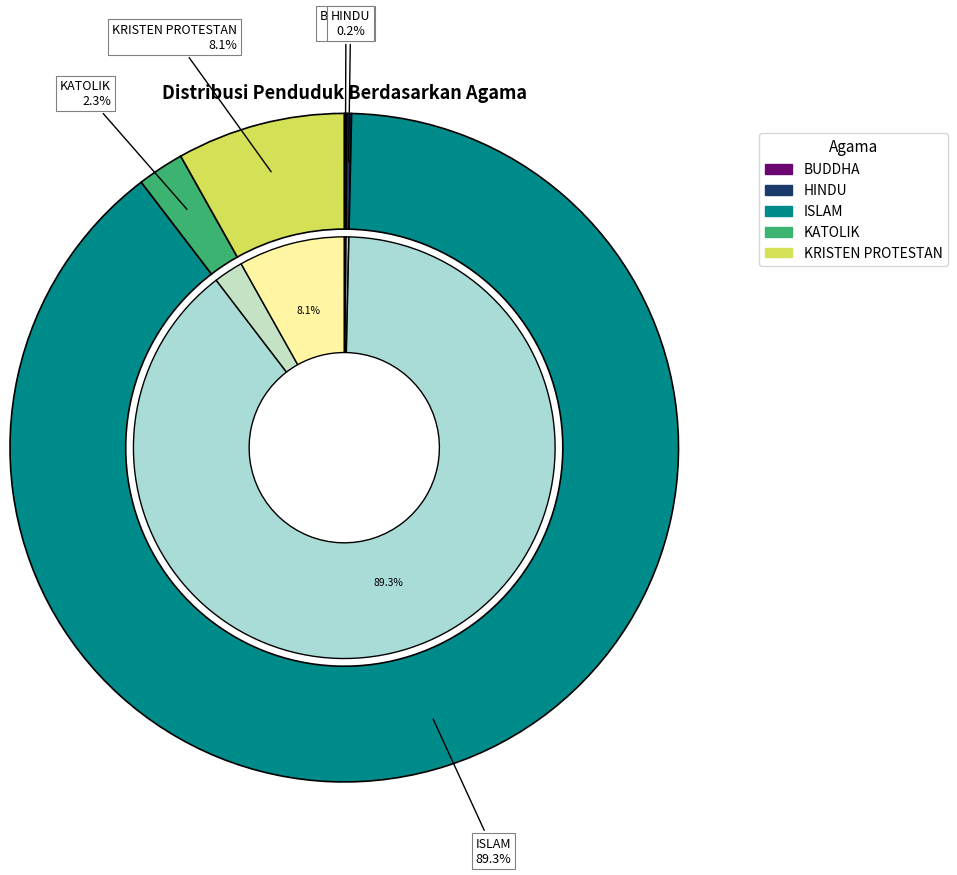

The HINDU slice represents 1% of the pie. True or false?

False